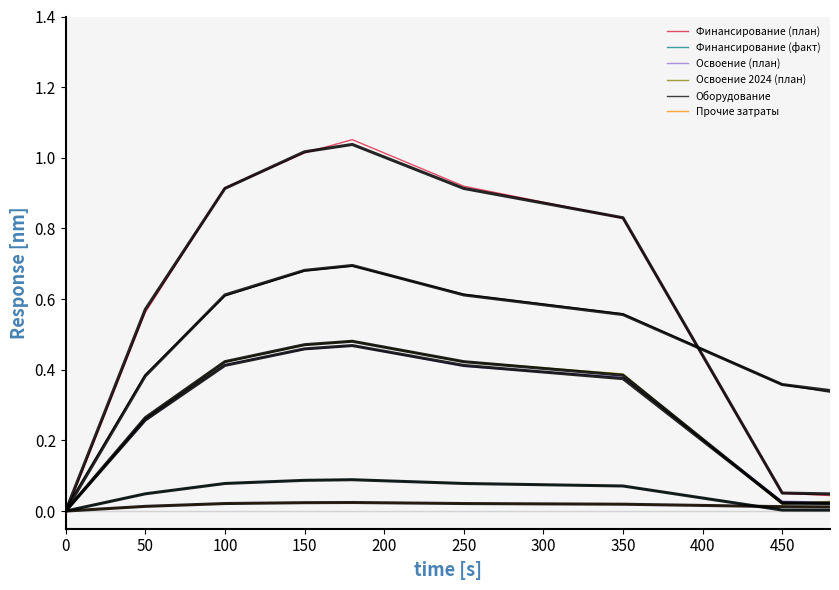

At 150, list the series in order from smallest to largest.

Прочие затраты, Финансирование (факт), Освоение (план), Освоение 2024 (план), Оборудование, Финансирование (план)